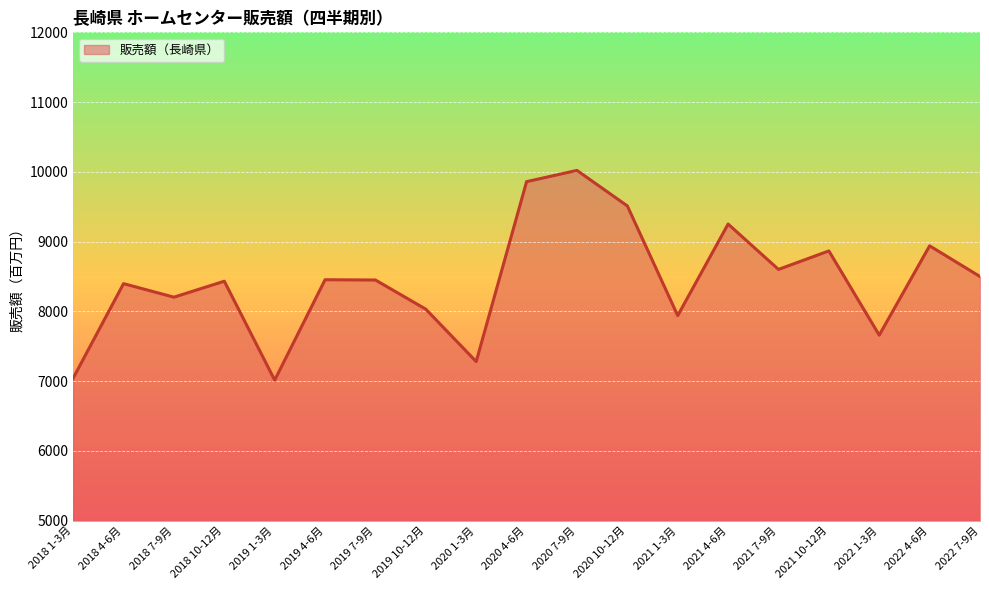

What is the difference between the maximum and minimum values?

3006